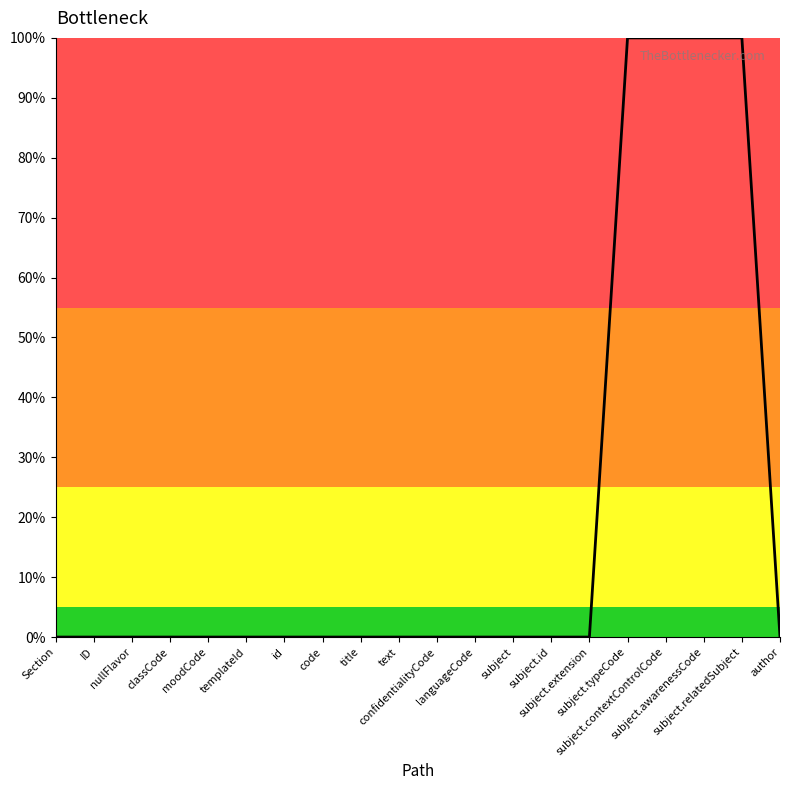

What is the greatest value displayed?

100